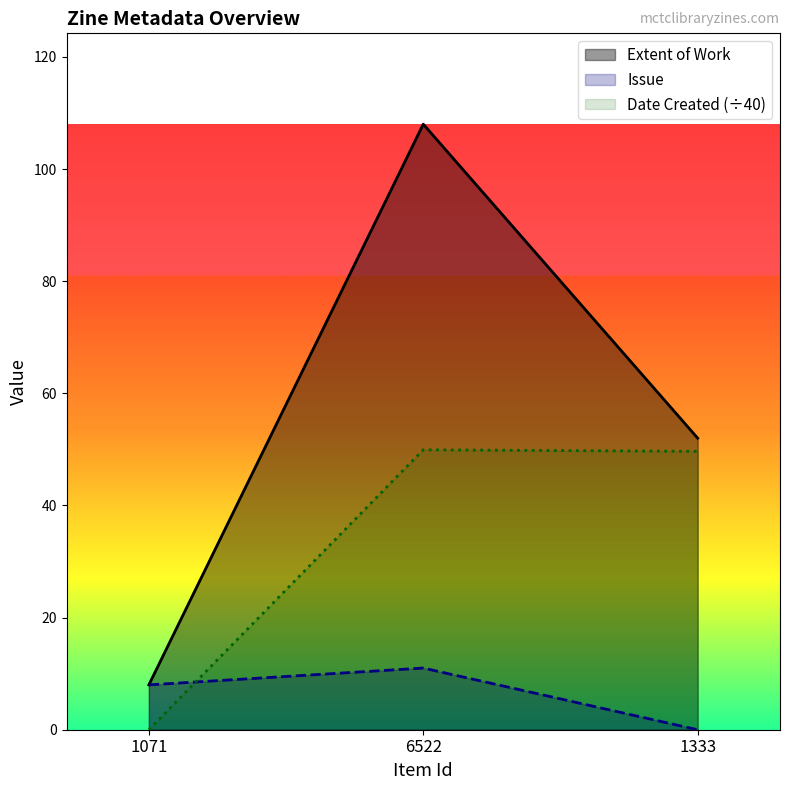

What is the label of the 3rd point from the right?

1071